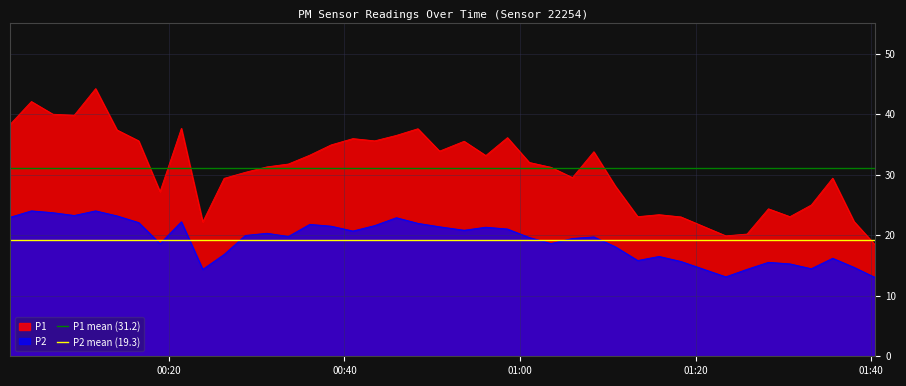

True or false: P1 and P2 intersect in this chart.

False